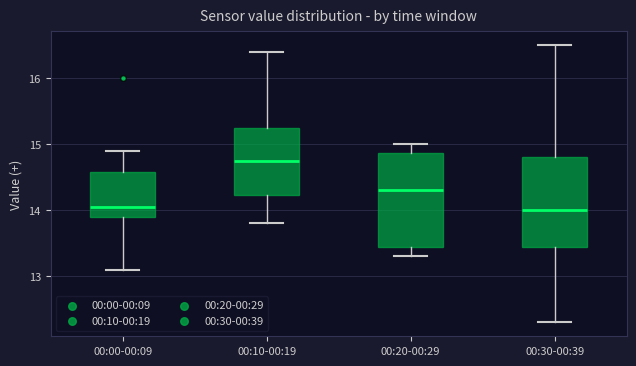

Where does the lower whisker of the box for 00:00-00:09 end on the y-axis? The values are not printed on the chart, so give them approximately, as read against the axis.

13.1